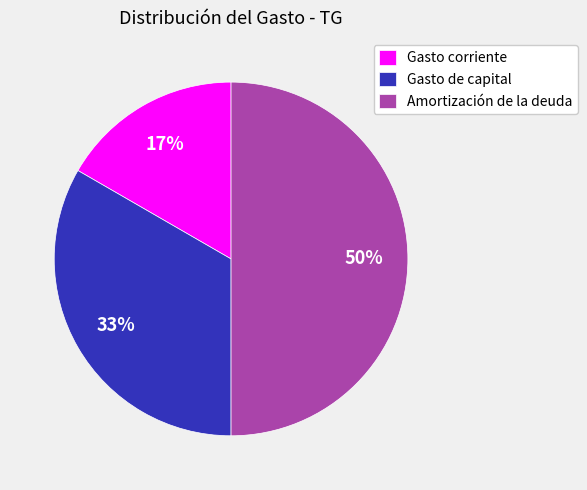

Rank the categories by value from highest to lowest.

Amortización de la deuda, Gasto de capital, Gasto corriente